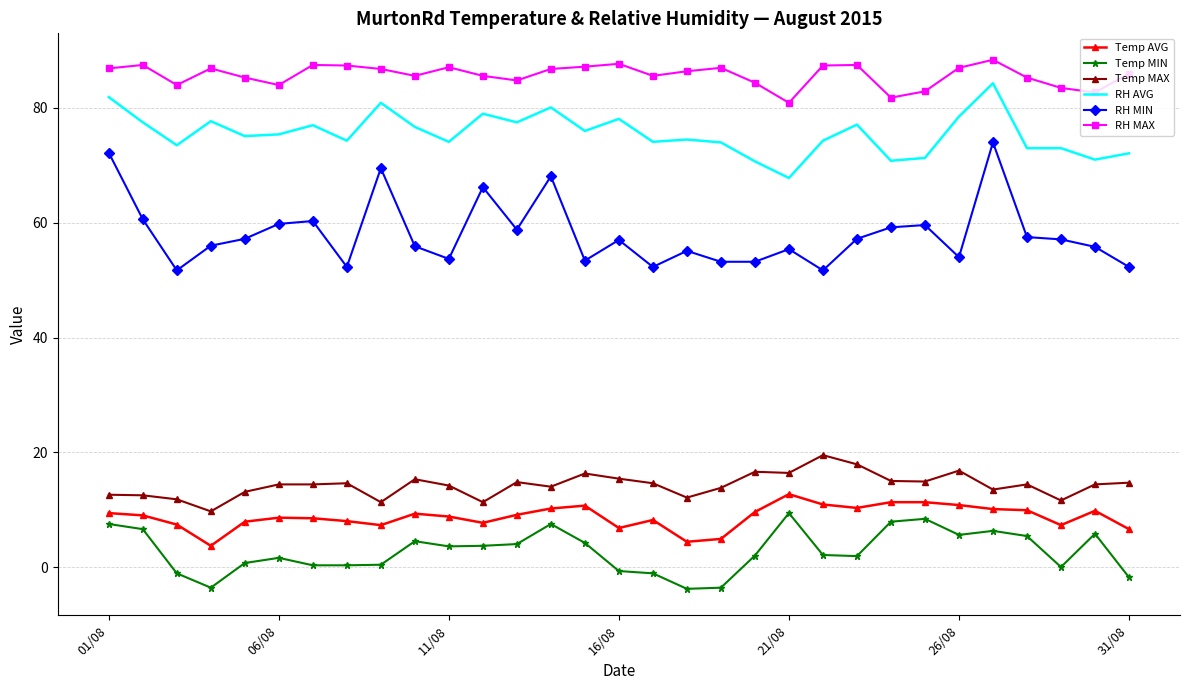

True or false: RH AVG and Temp MAX intersect in this chart.

False